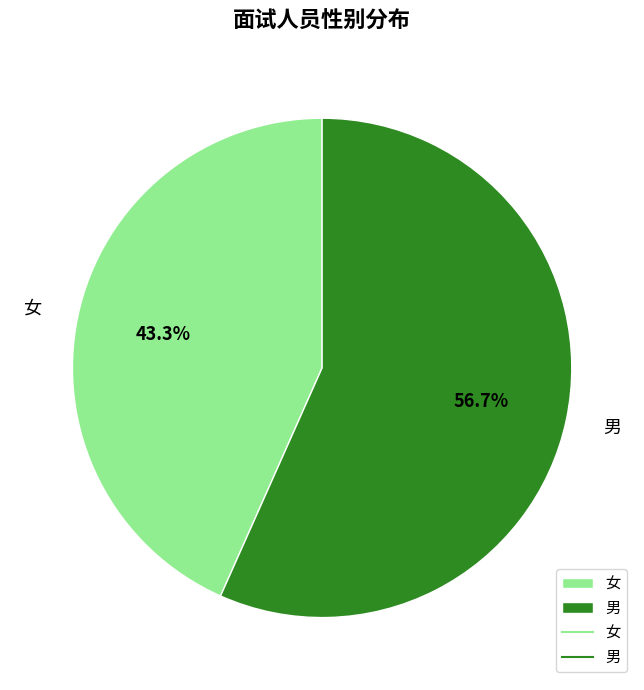

True or false: 女 accounts for 43% of the total.

True